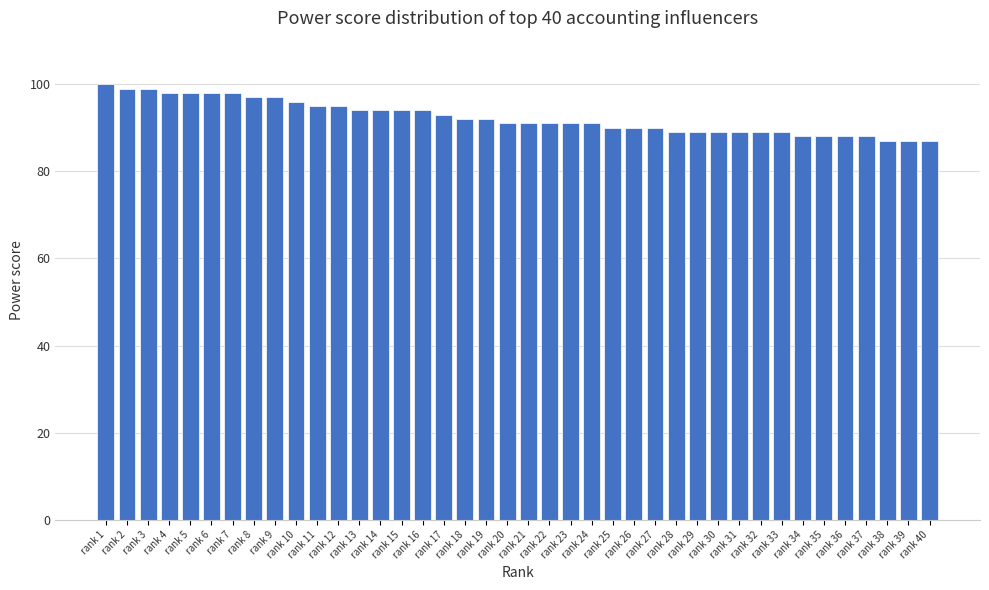

What is the difference between the maximum and minimum values?

13